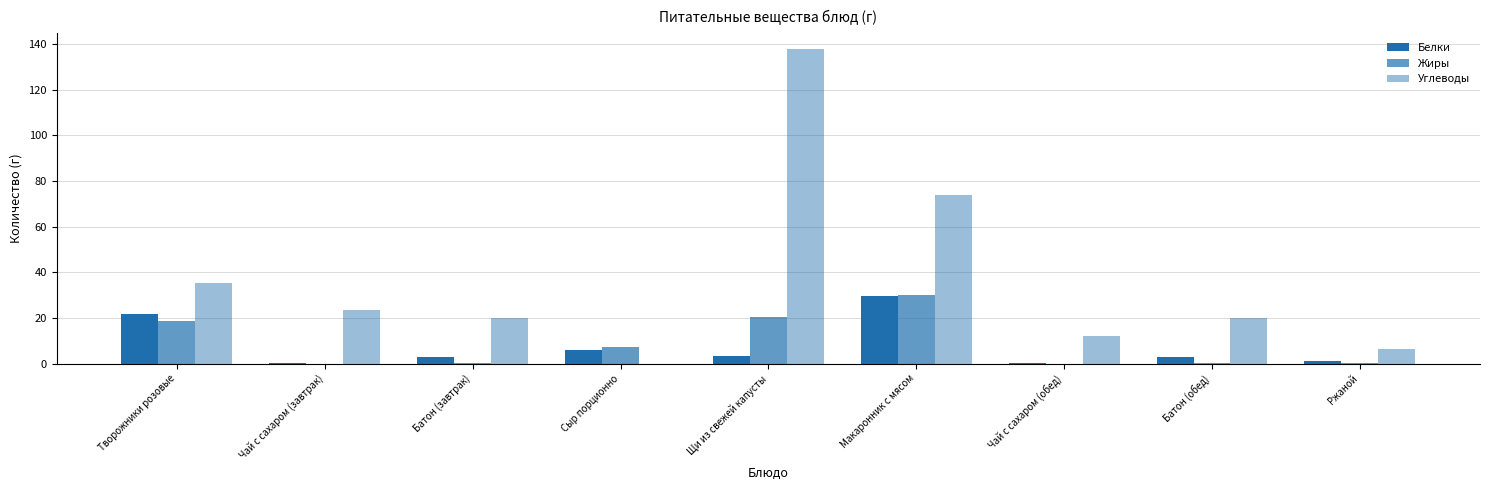

Rank the series at Батон (обед) from lowest to highest value.

Жиры, Белки, Углеводы